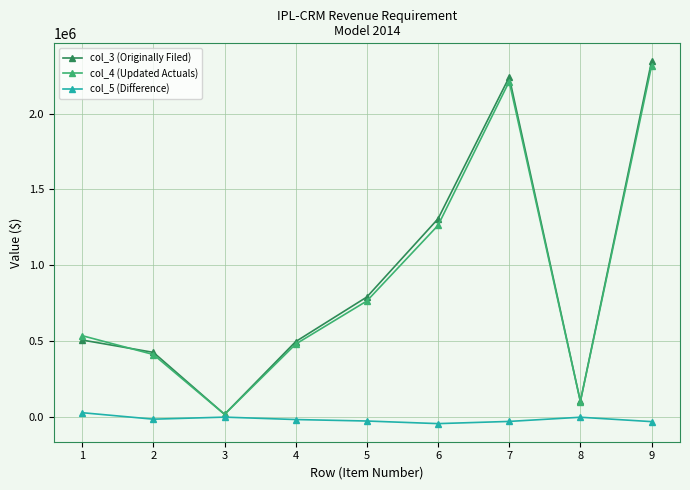

True or false: col_3 (Originally Filed) has a value of 1306331.8 at 6.

True